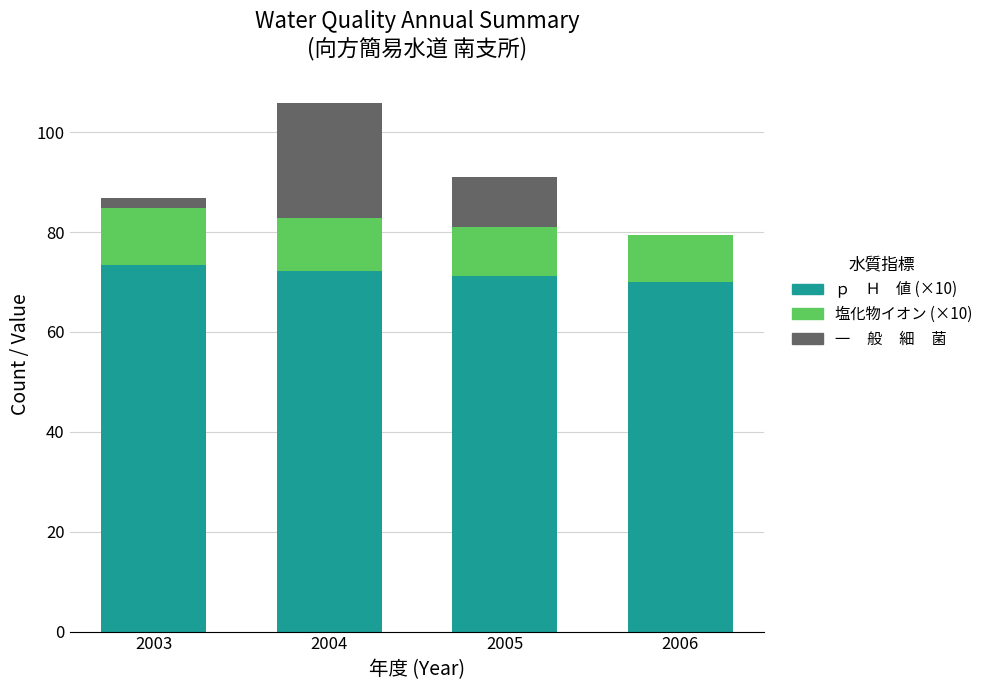

What is the total value across all series at 2005?

91.0